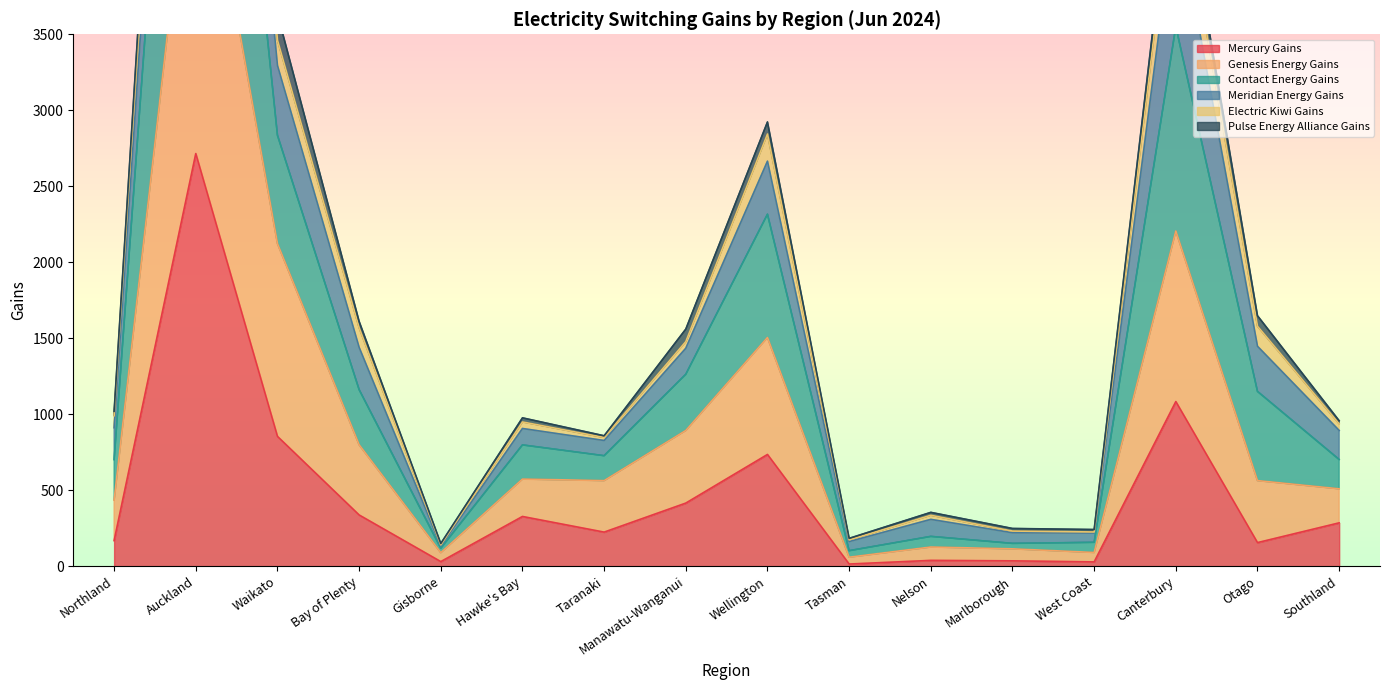

What is the difference between the maximum and second lowest values in the Genesis Energy Gains series?

5045